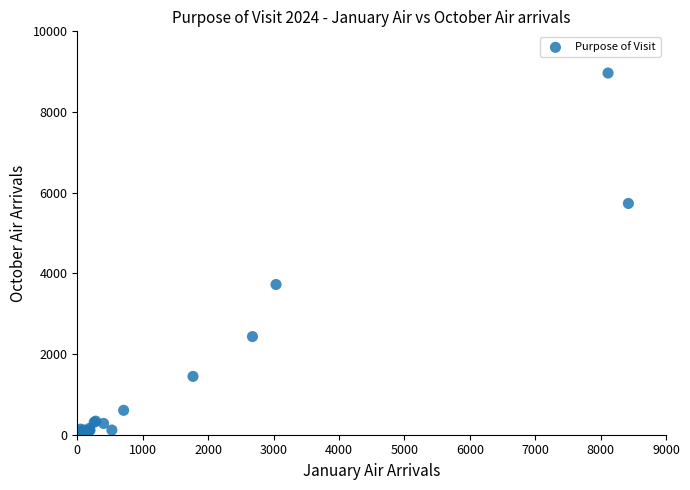

What Y value in the scatter plot is closest to 4484?

3724